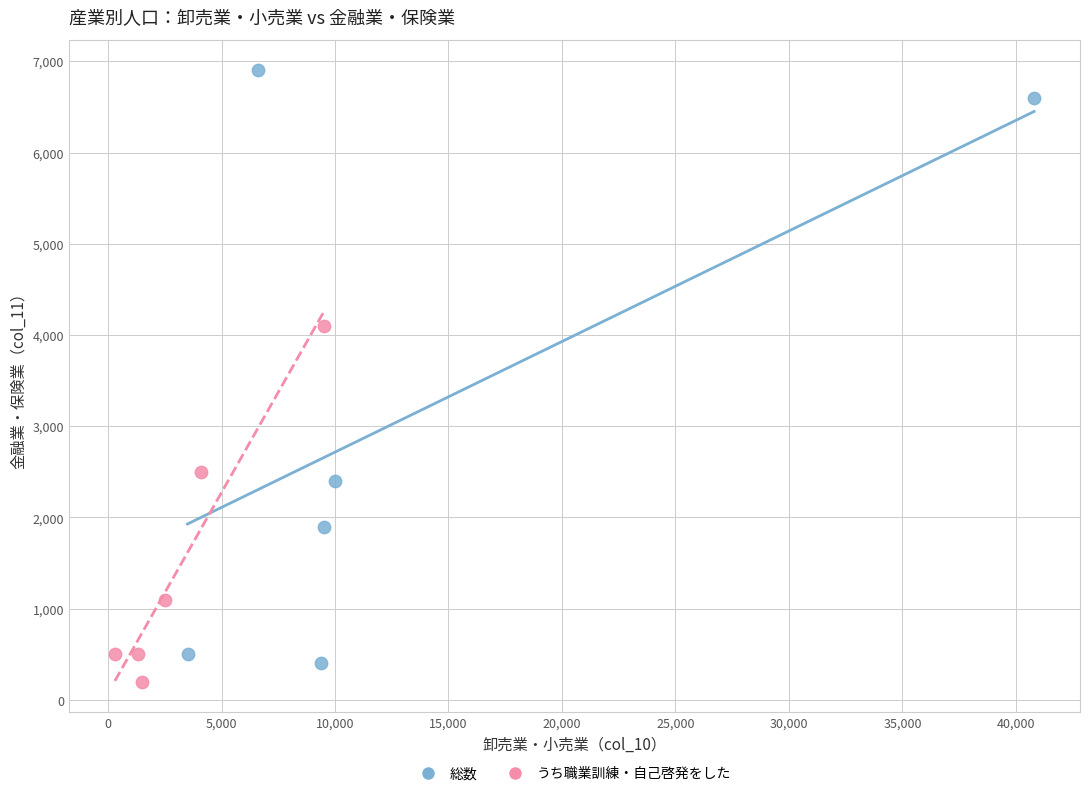

Which series contains the highest Y value?

総数